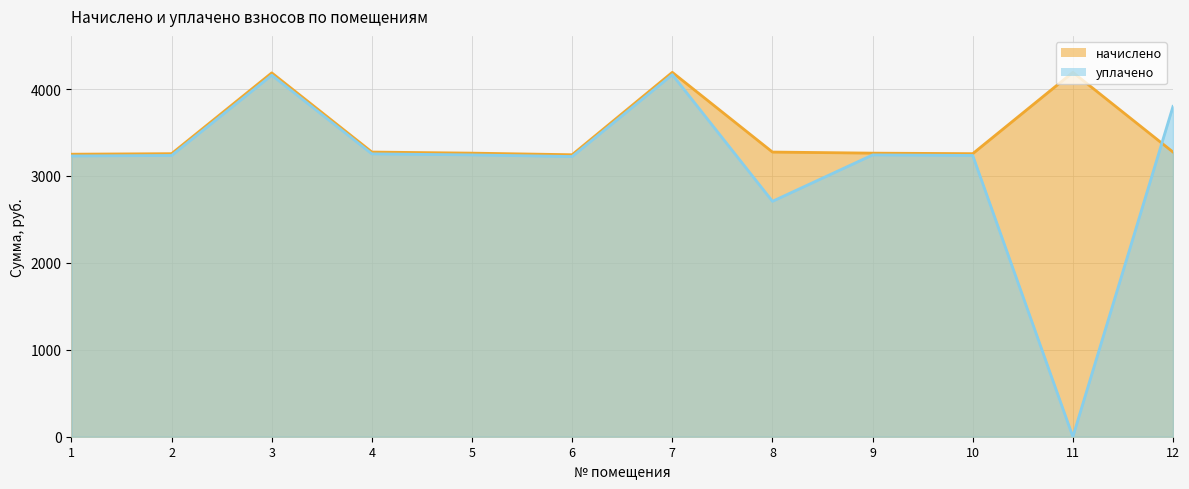

At 8, list the series in order from largest to smallest.

начислено_line, уплачено_line